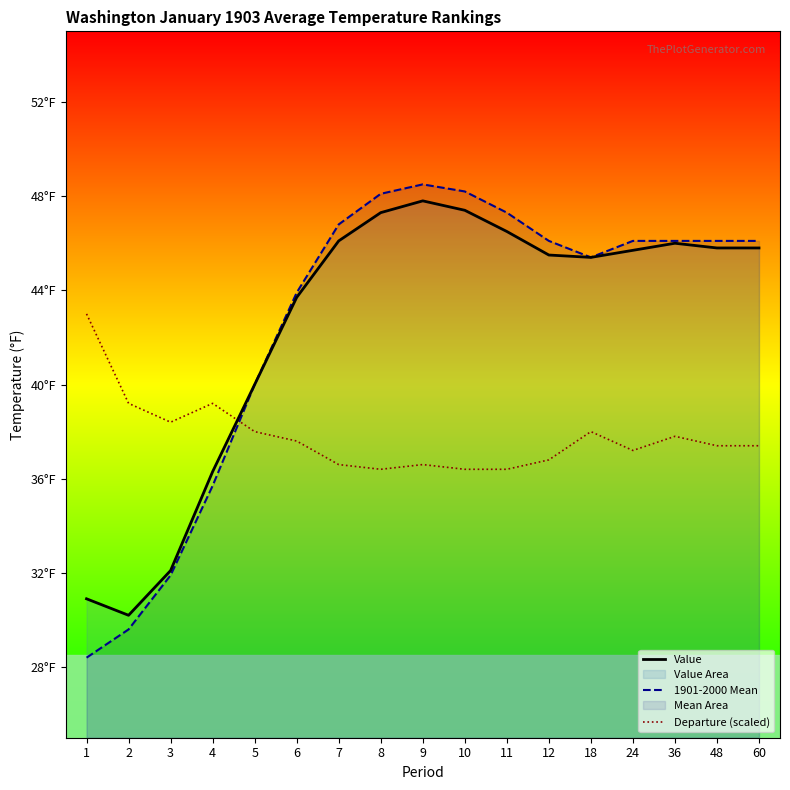

The 1901-2000 Mean series shows 18.3 at 11. True or false?

False